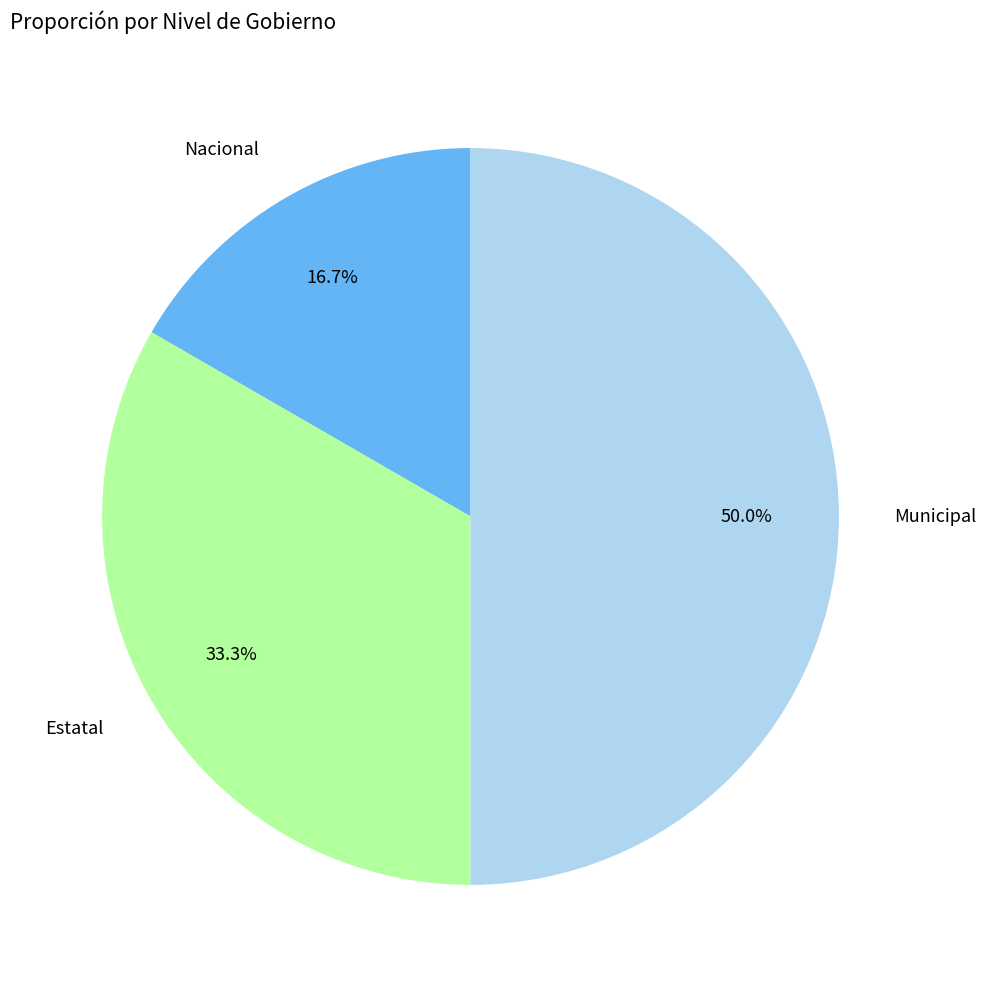

Count the number of slices in the pie.

3